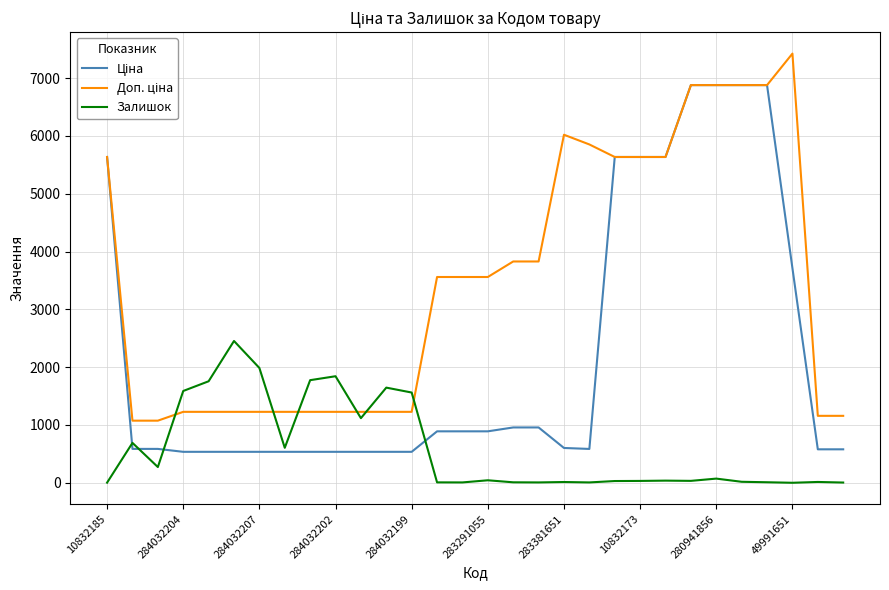

What is the maximum value for Залишок?

2453.0